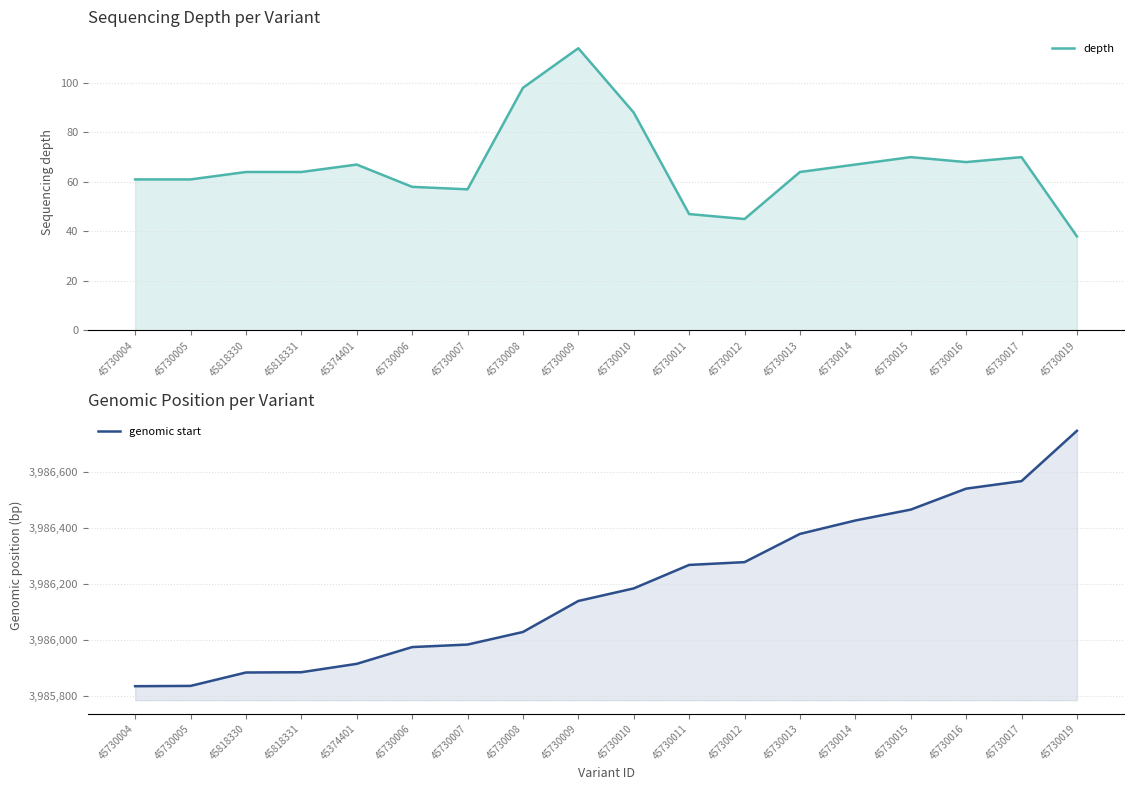

The genomic start series shows 3986541 at 45730016. True or false?

True